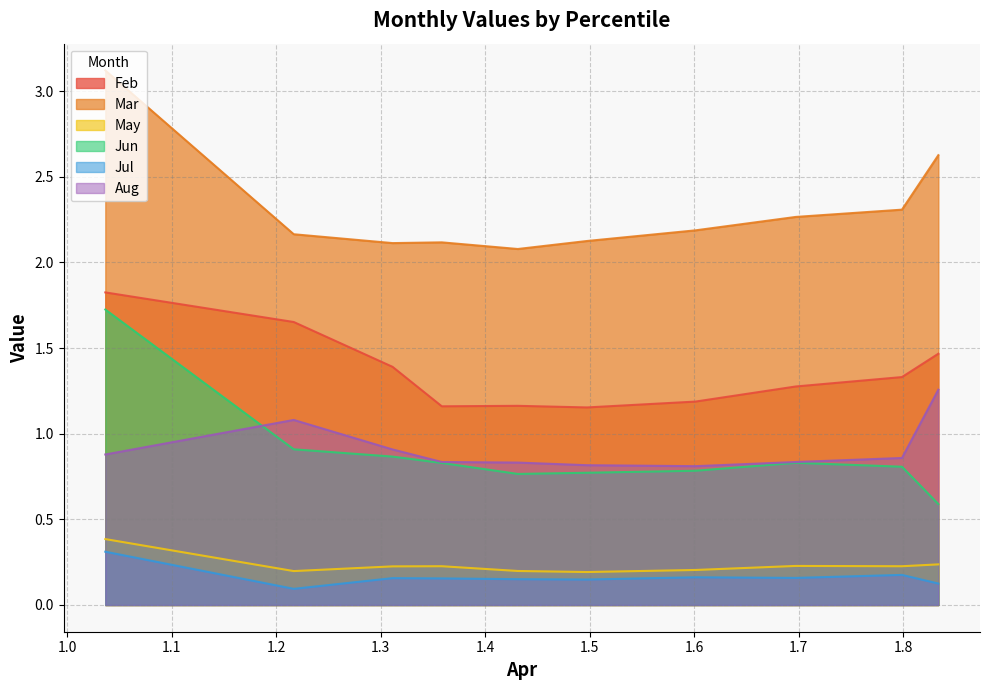

What are all the series names shown in the legend?

Feb, Mar, May, Jun, Jul, Aug